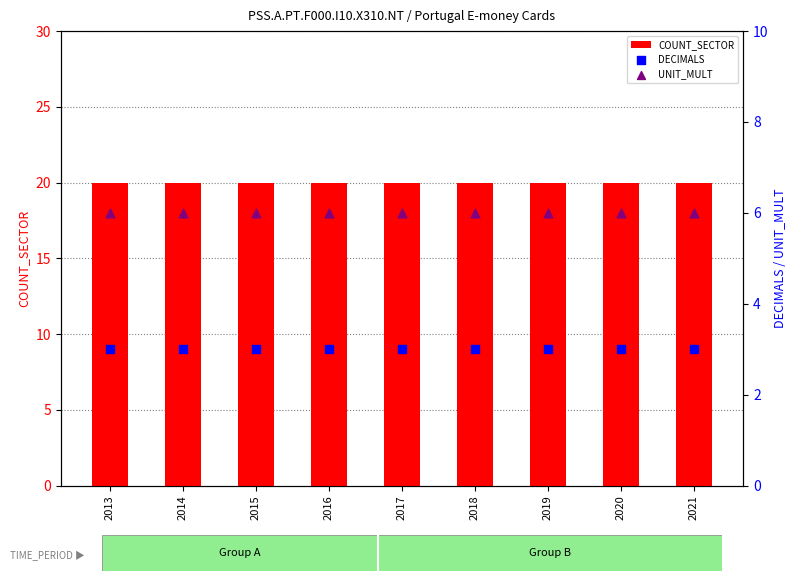

Is the value of COUNT_SECTOR at 2013 greater than the value of UNIT_MULT at 2018?

Yes